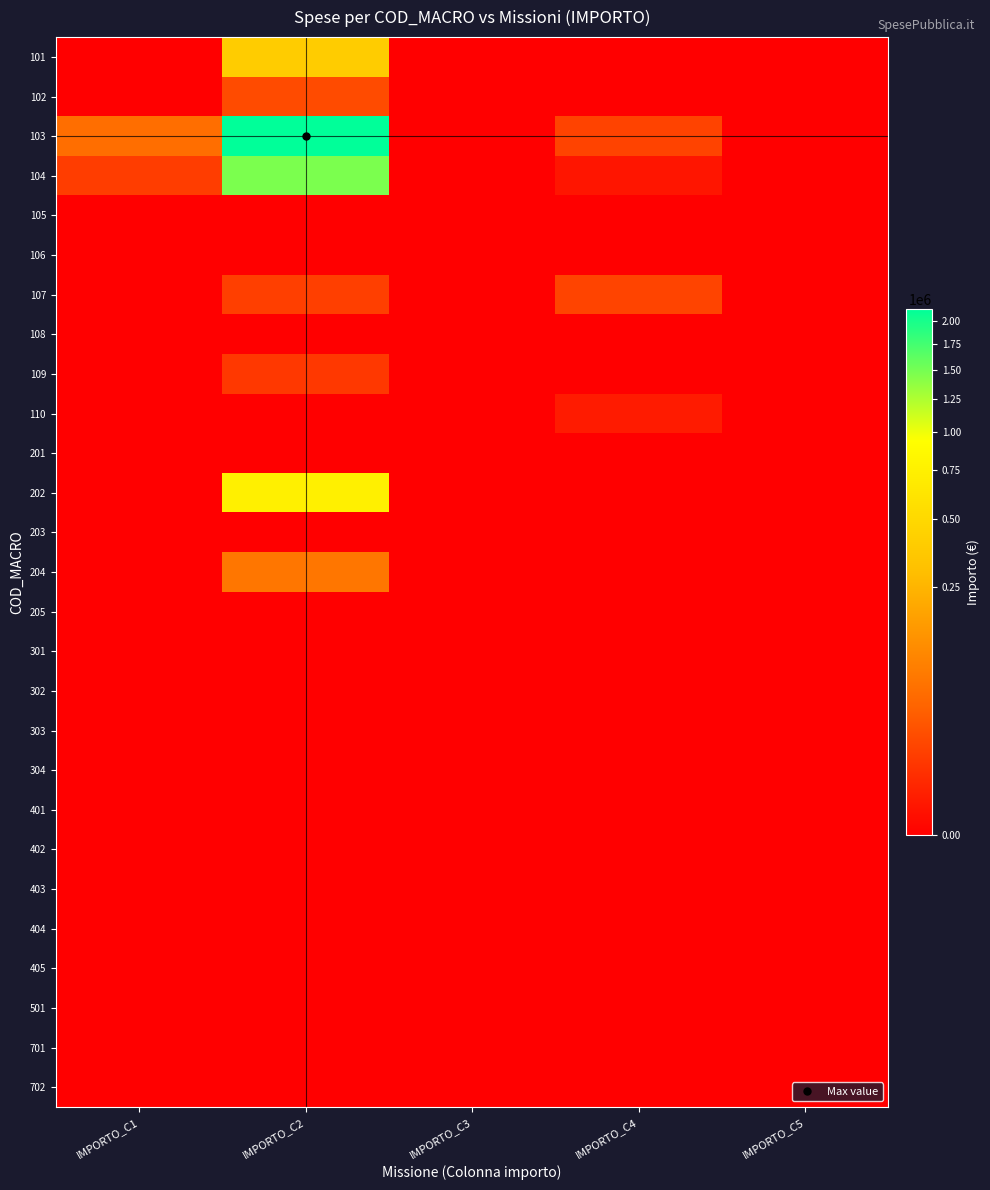

At IMPORTO_C4, list the series in order from largest to smallest.

107, 103, 110, 104, 101, 102, 105, 106, 108, 109, 201, 202, 203, 204, 205, 301, 302, 303, 304, 401, 402, 403, 404, 405, 501, 701, 702